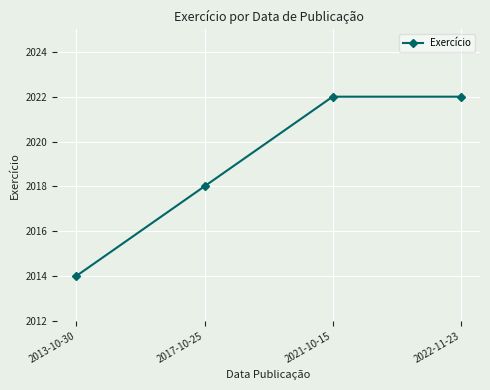

Is this an area chart (filled region under the line)?

No